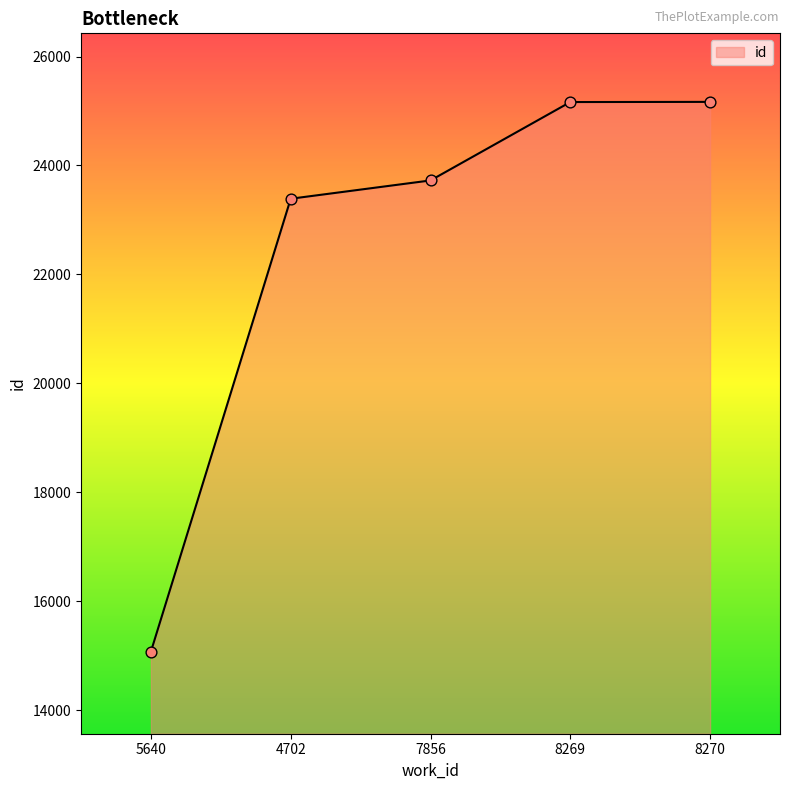

Approximately how many times larger is the value at 7856 compared to 8269?

0.9